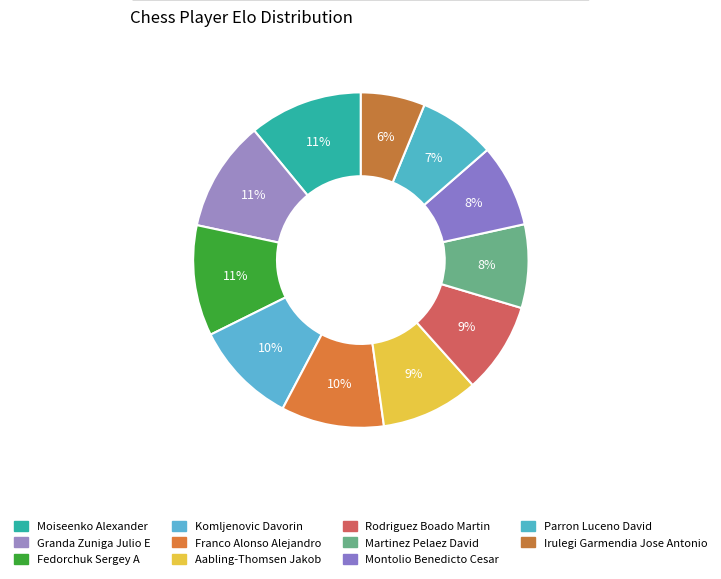

To the nearest percent, what percentage of the pie is Rodriguez Boado Martin?

9%